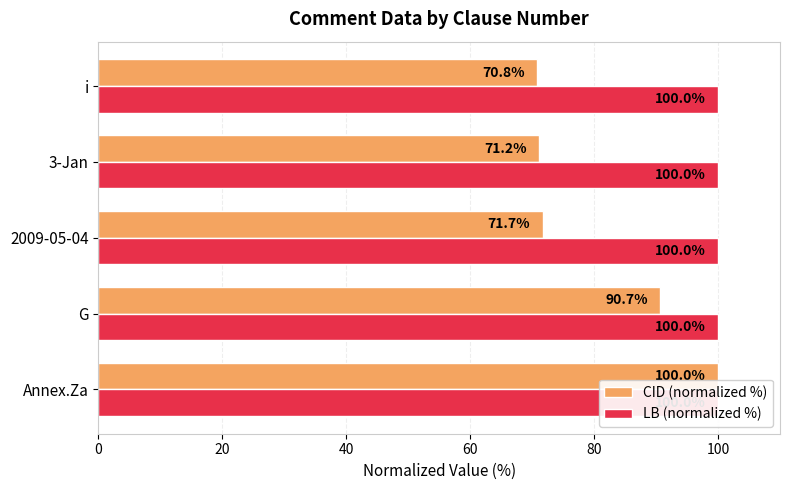

The value of CID (normalized %) at i is 94.3. True or false?

False